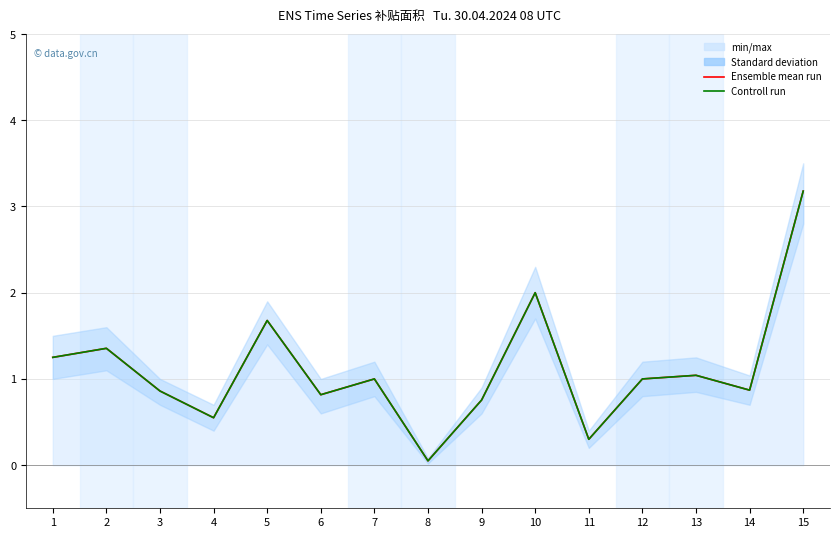

How many values in the Ensemble mean run series exceed 1?

6